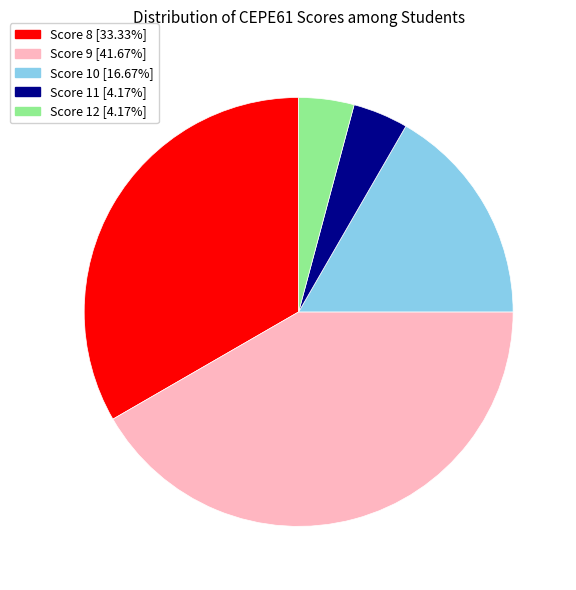

Do Score 11 [4.17%] and Score 10 [16.67%] together represent more than half of the pie?

No